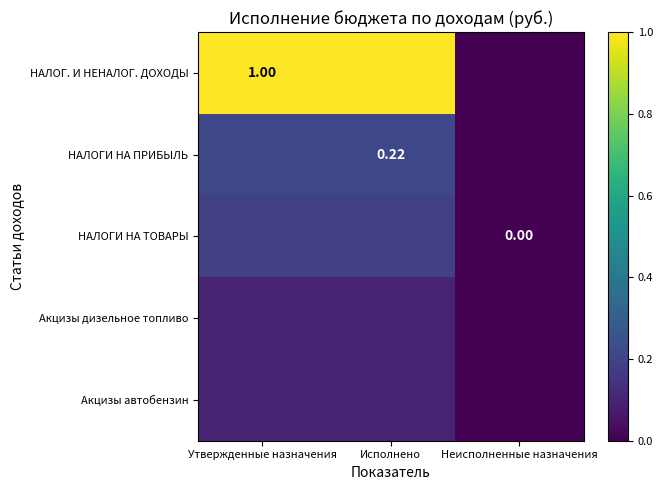

What is the difference between the maximum and minimum values in the Акцизы автобензин series?

0.1